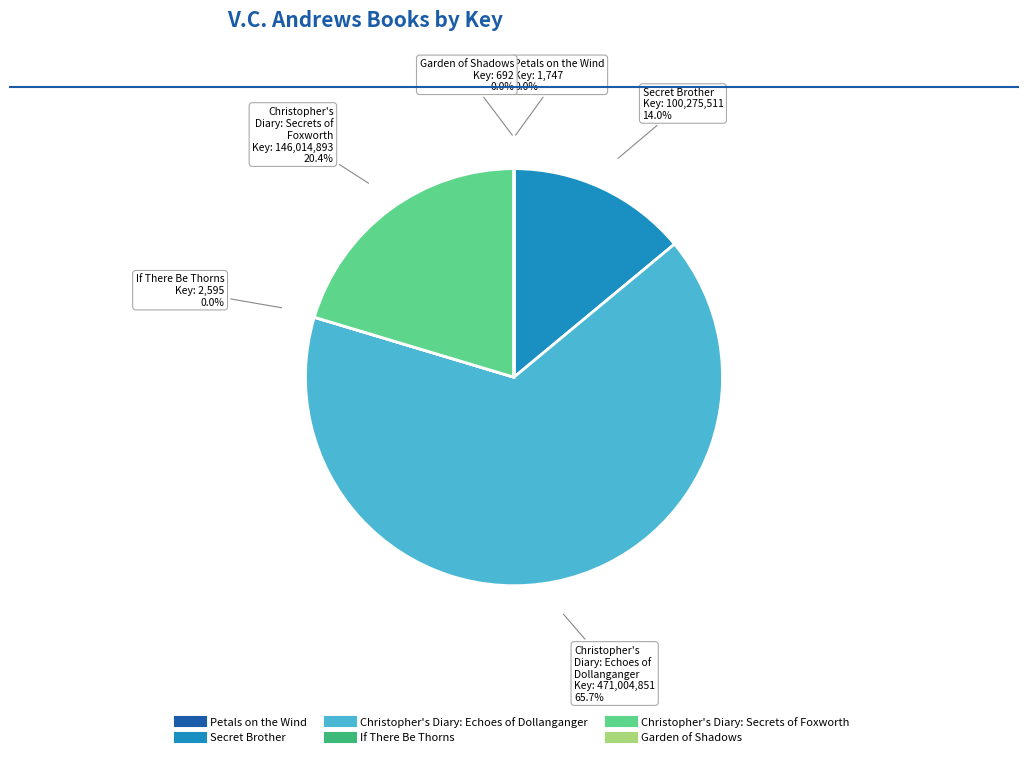

Is Christopher's Diary: Echoes of Dollanganger the majority of the pie?

Yes